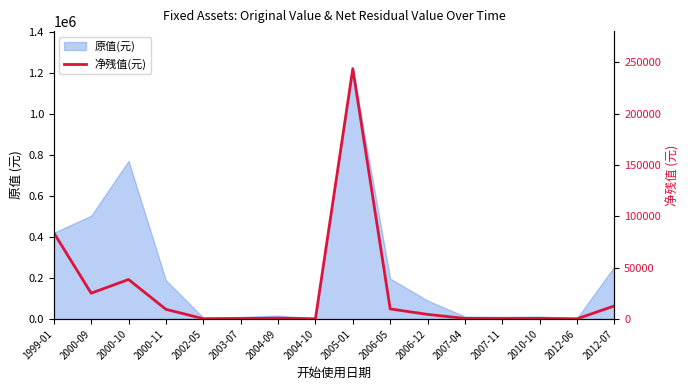

What is the maximum value shown in the chart?

243820.0